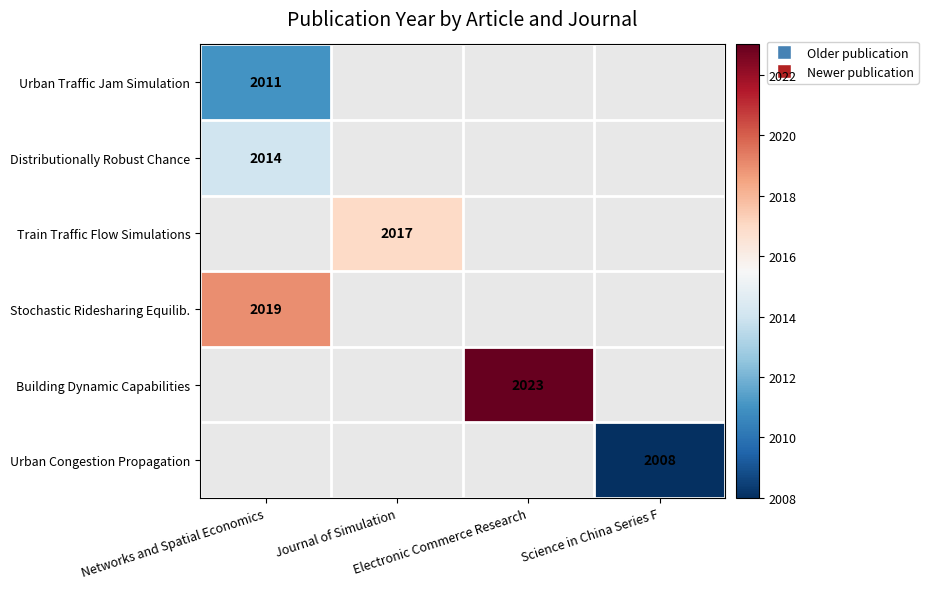

At how many categories does at least one series exceed 1748?

4